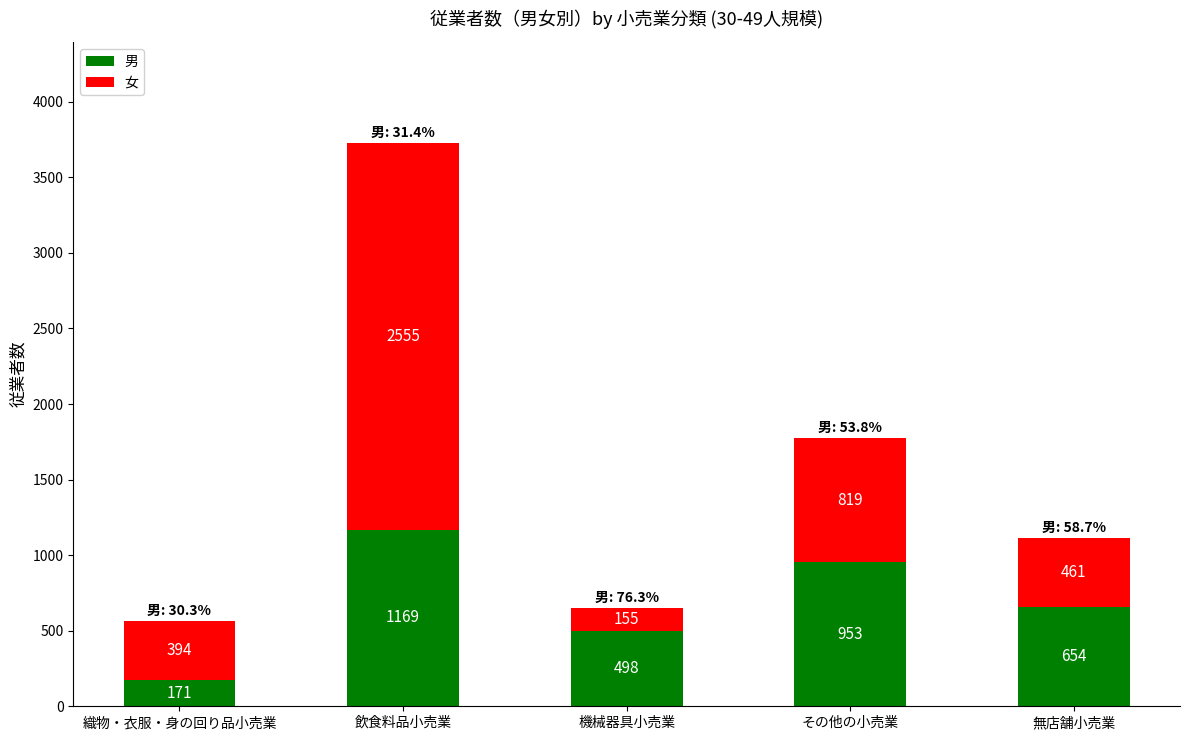

Reading left to right, transcribe the values for 男.

171	1169	498	953	654